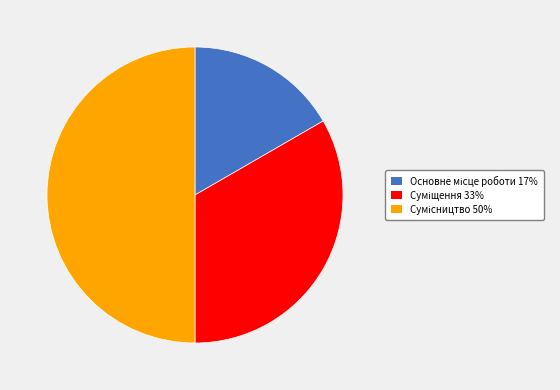

Count the number of slices in the pie.

3